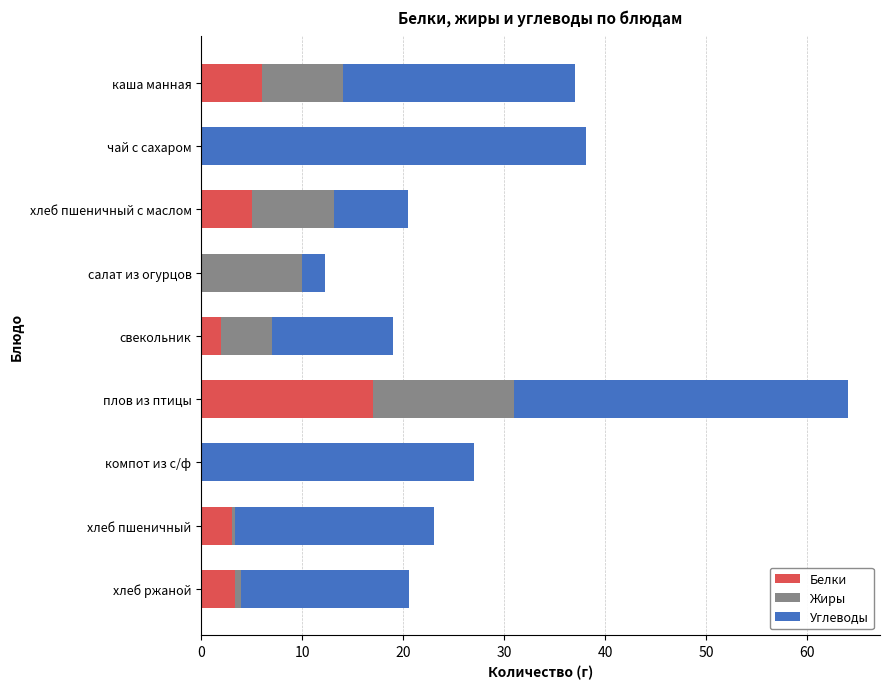

What is the total value across all series at компот из с/ф?

27.0